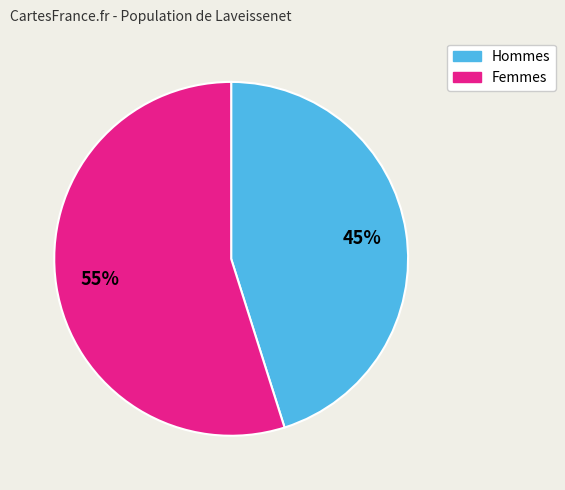

Which slice is the largest?

Femmes